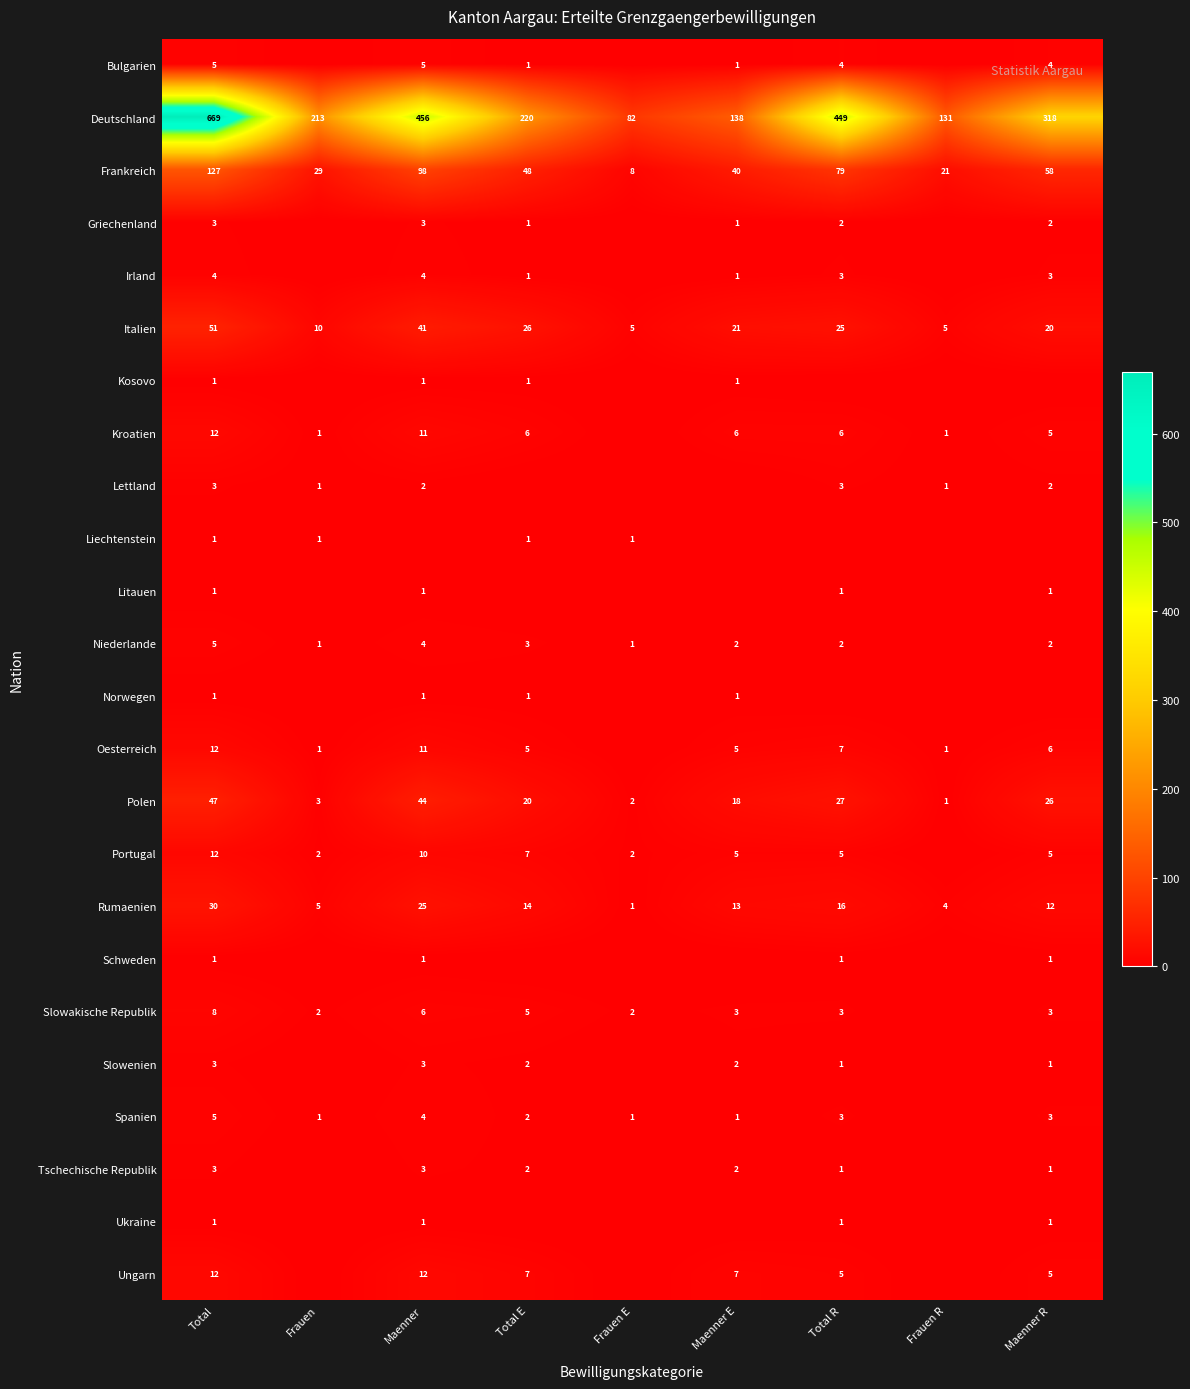

What is the approximate value of Polen at Maenner, to the nearest 10?

40